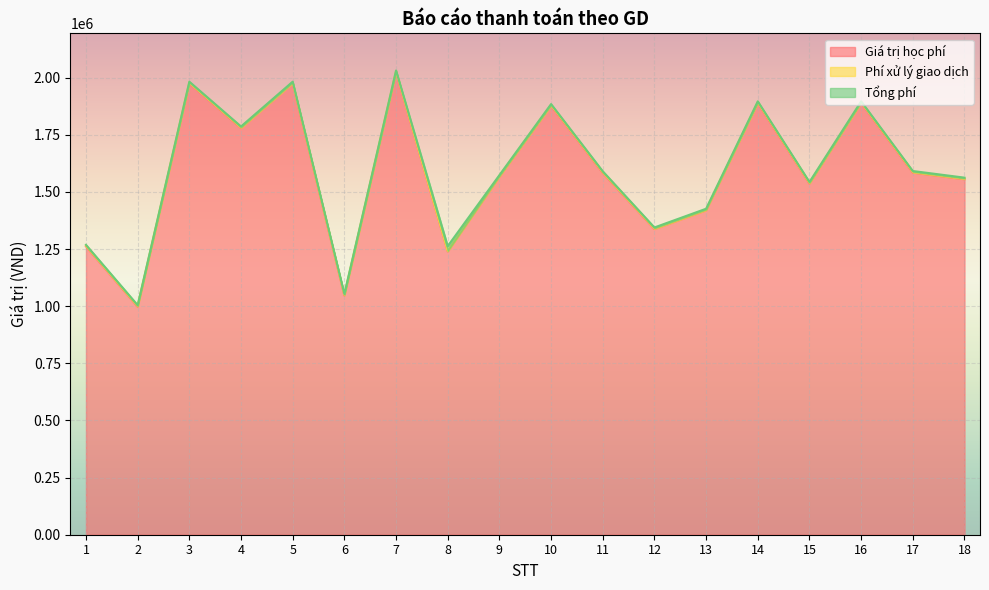

Is the value of Tổng phí at 1 greater than the value of Phí xử lý giao dịch at 17?

No